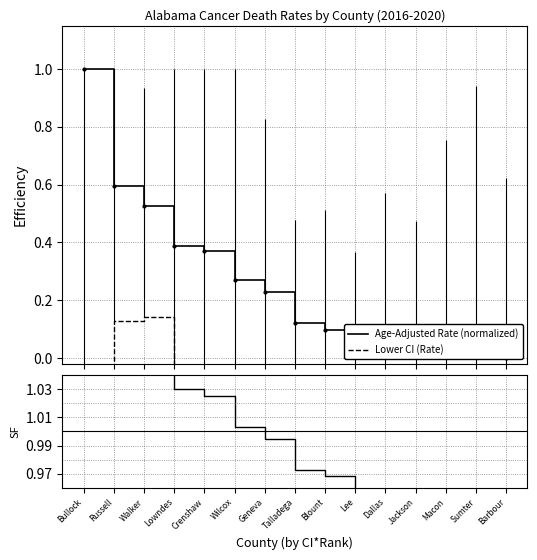

Rank the series by their average value, from highest to lowest.

SF, Age-Adjusted Rate (normalized), Lower CI (Rate)